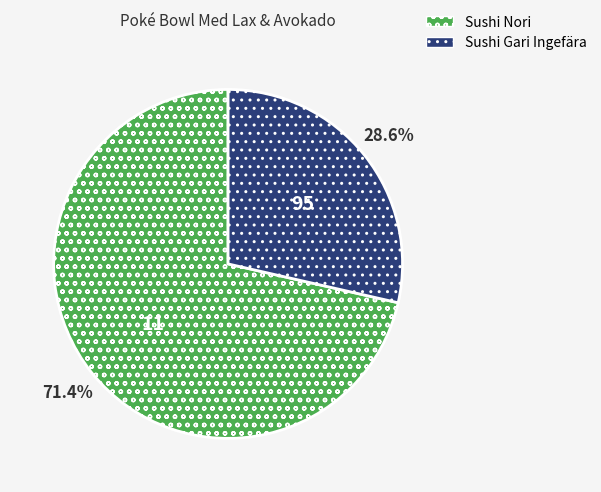

Which has a higher value, Sushi Gari Ingefära or Sushi Nori?

Sushi Nori